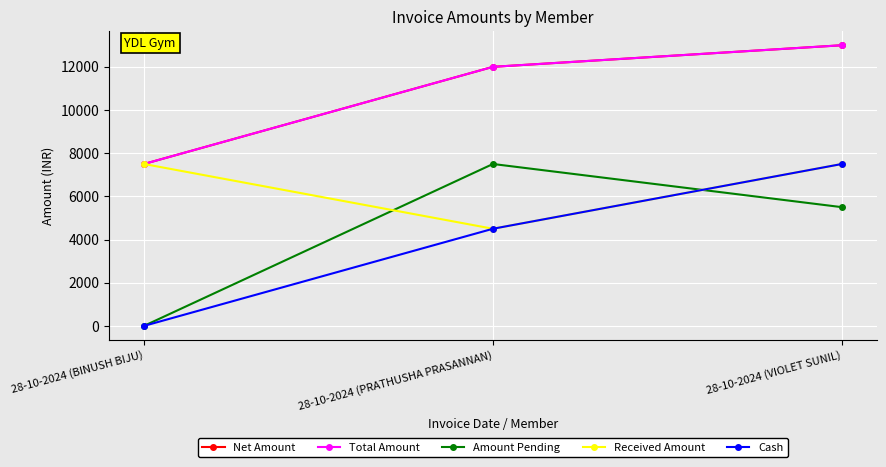

Is the value of Amount Pending at 28-10-2024 (BINUSH BIJU) greater than the value of Total Amount at 28-10-2024 (VIOLET SUNIL)?

No